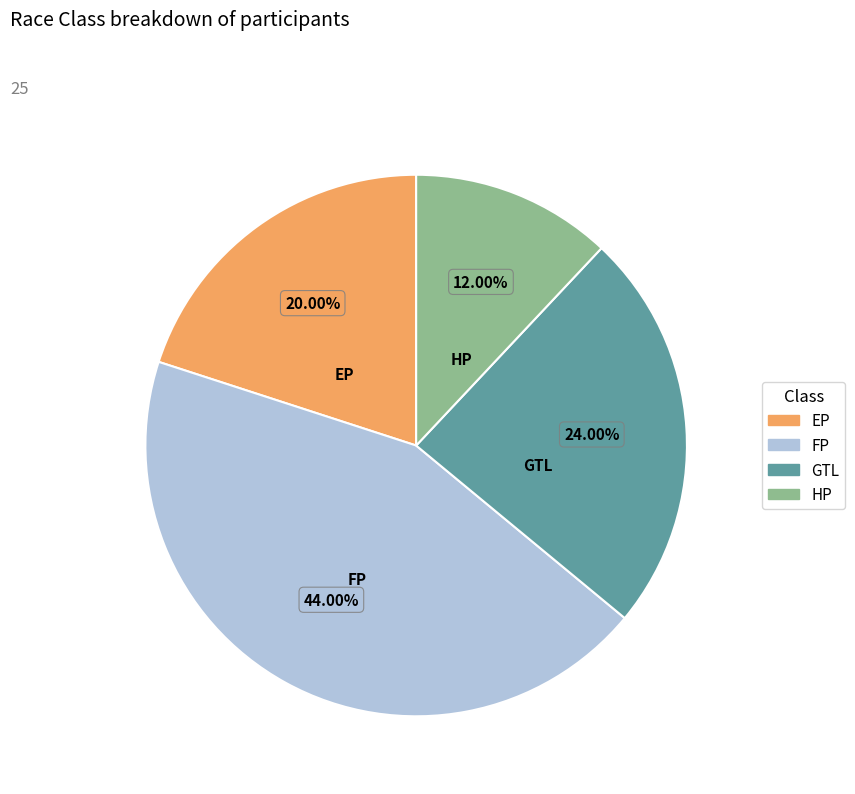

What is the ratio of the value at EP to the value at GTL?

0.8